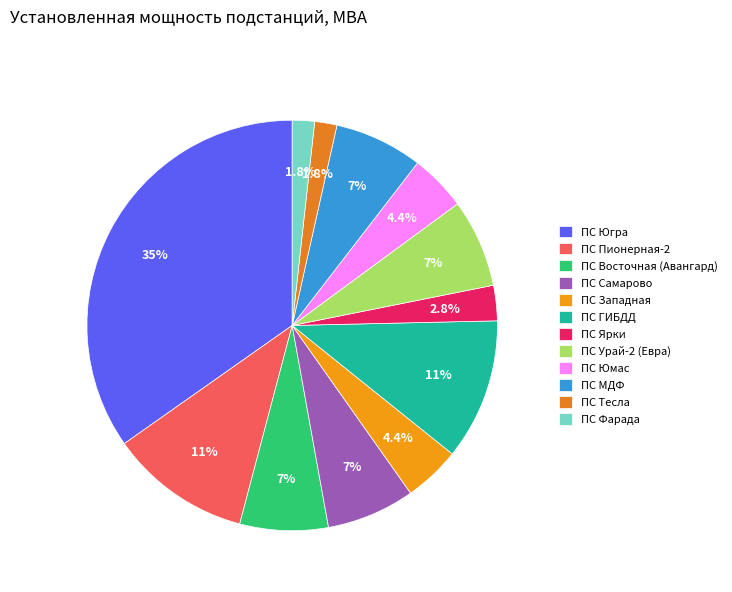

Combined, do ПС МДФ and ПС Тесла account for over 50%?

No